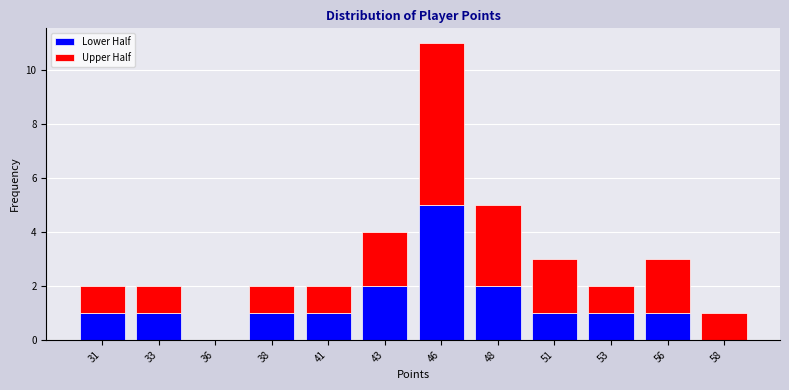

Reading left to right, what are the values for Lower Half?

31=1	33=1	36=0	38=1	41=1	43=2	46=5	48=2	51=1	53=1	56=1	58=0